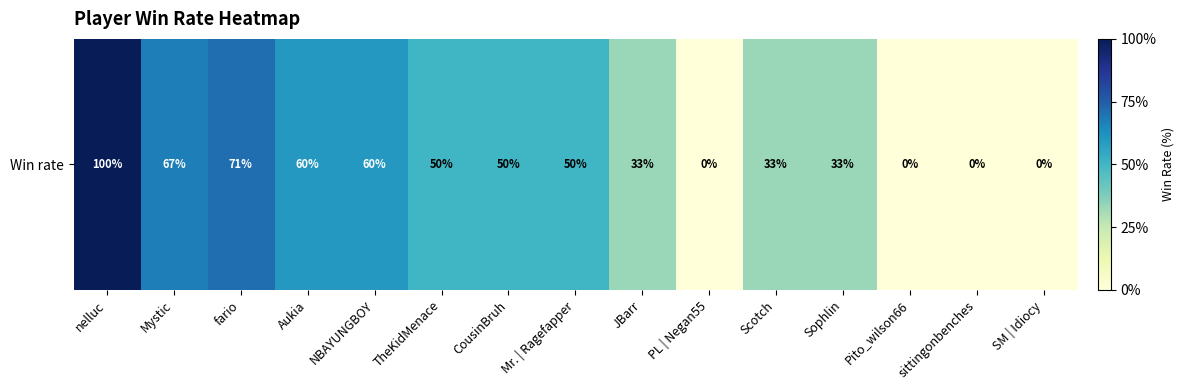

Which label corresponds to the smallest value in the chart?

PL | Negan55